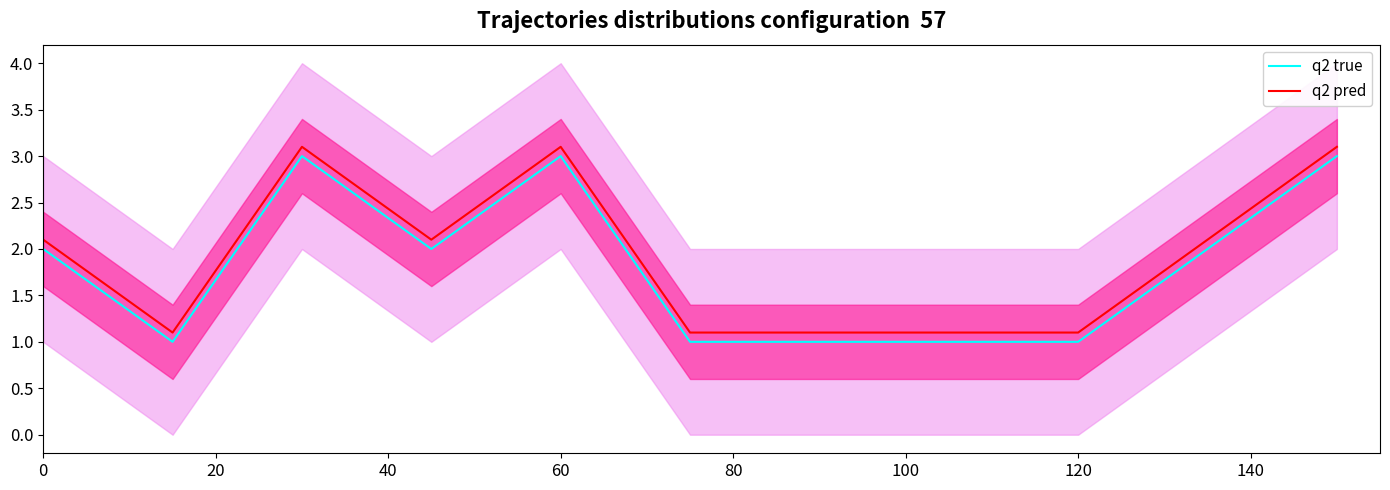

Count the number of categories in the chart.

11